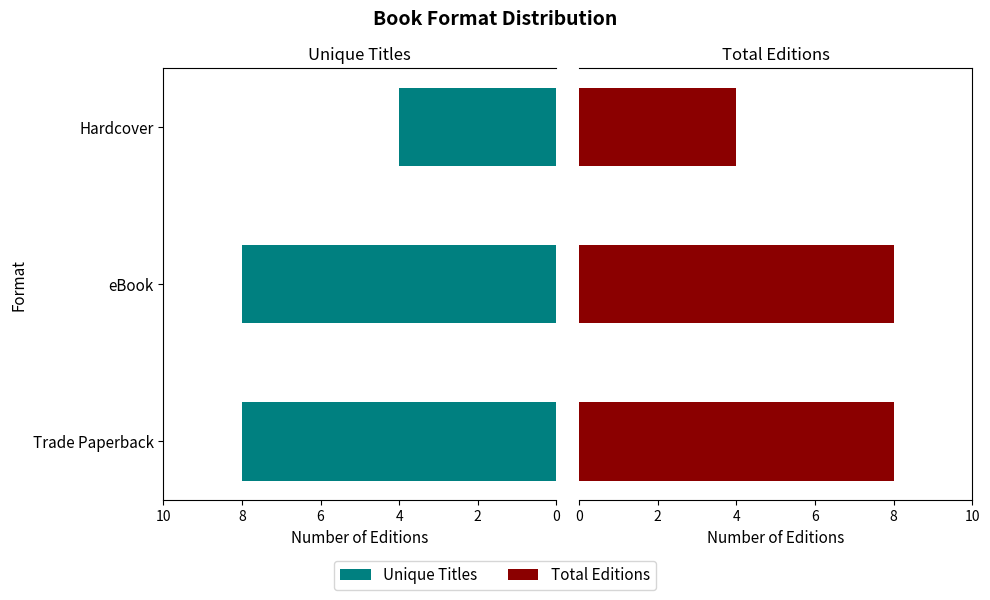

What is the sum of the Total Editions values at eBook and Trade Paperback?

16